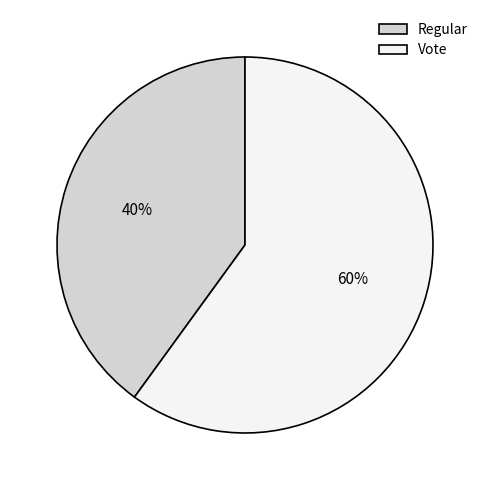

Between Regular and Vote, which is larger?

Vote